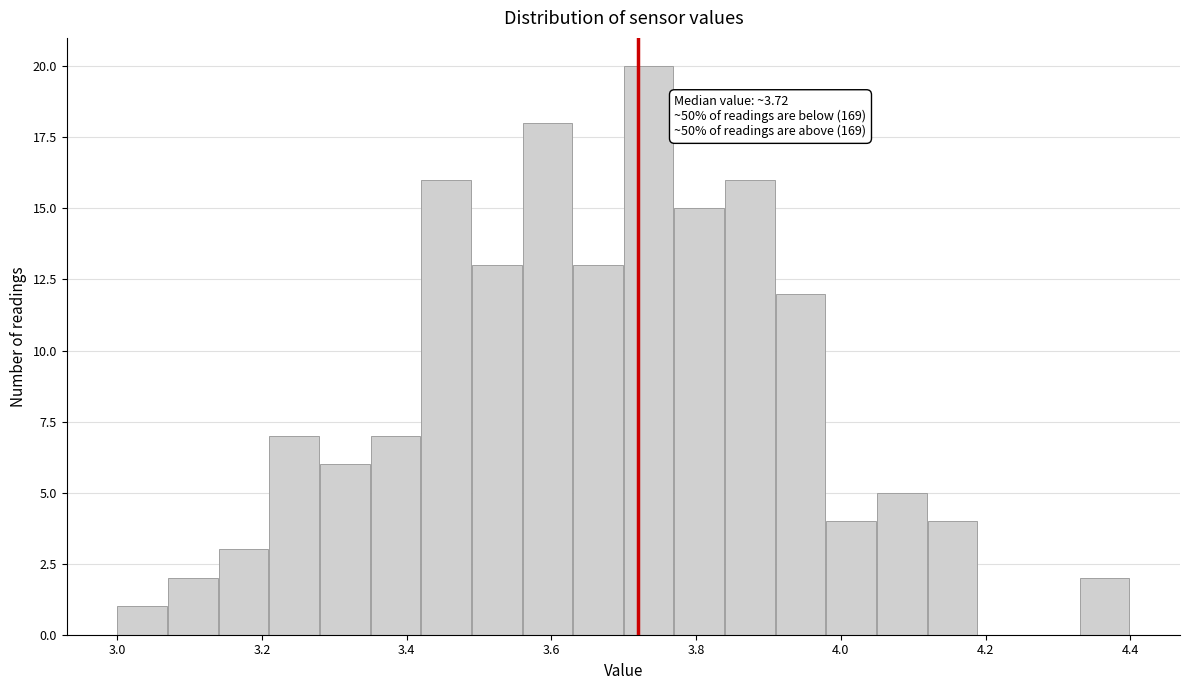

Around what value on the x-axis is the tallest bar? Give the approximate position of its centre, as read against the axis.

3.74